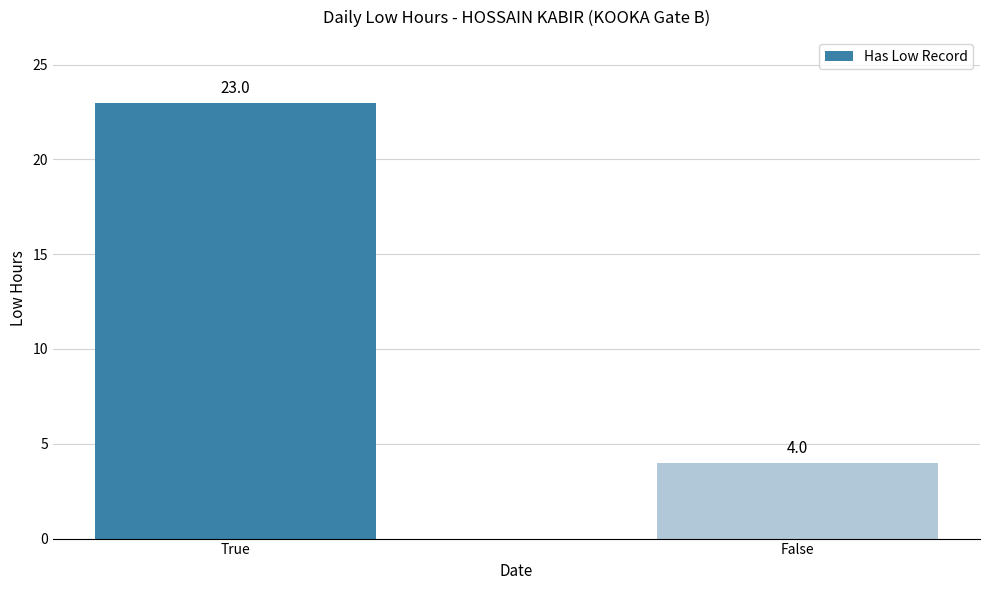

What position from the left is True?

1